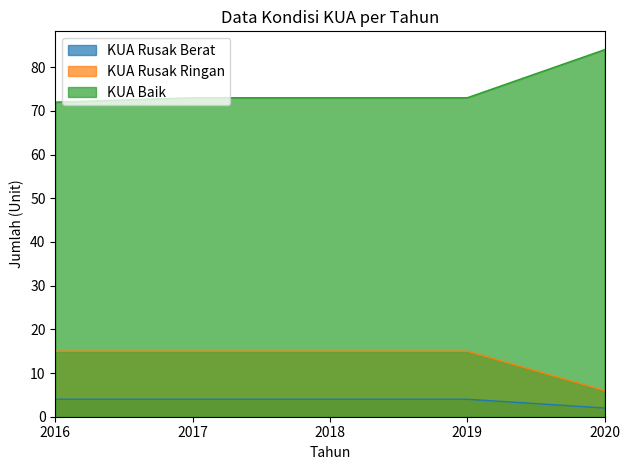

True or false: KUA Rusak Ringan and KUA Rusak Berat cross at least once.

False